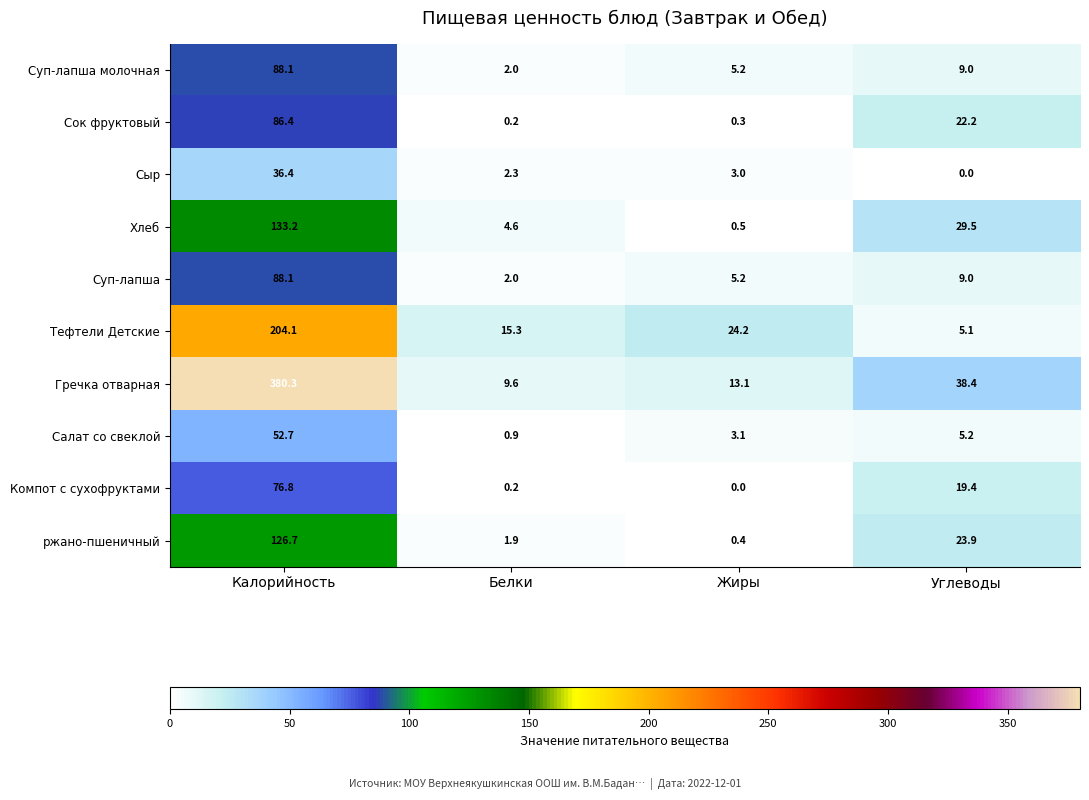

At which category is the sum across all series the highest?

Калорийность